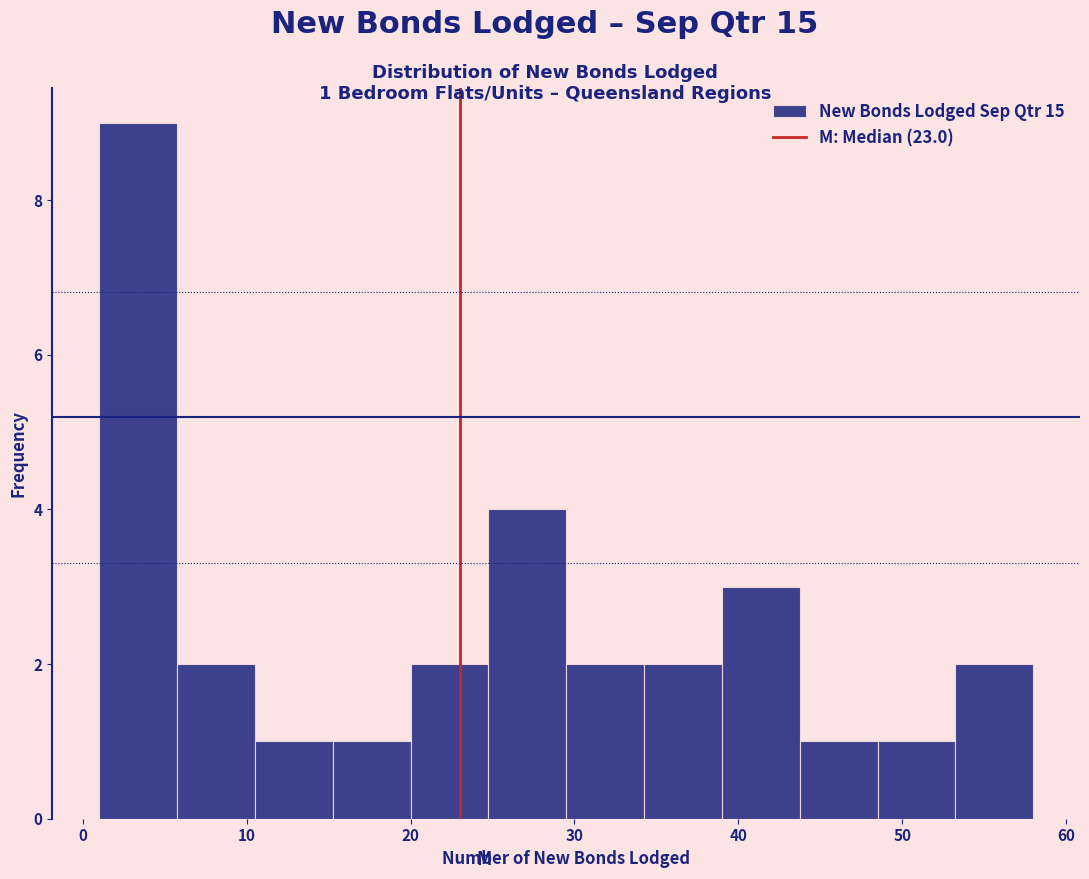

Which range on the x-axis has the tallest bar?

1 to 6